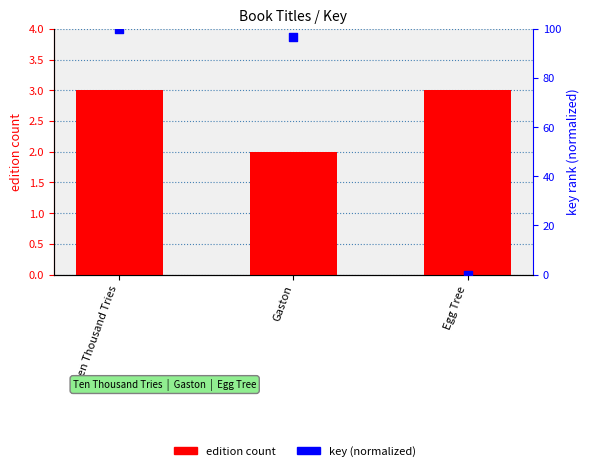

At how many categories does at least one series exceed 6?

2